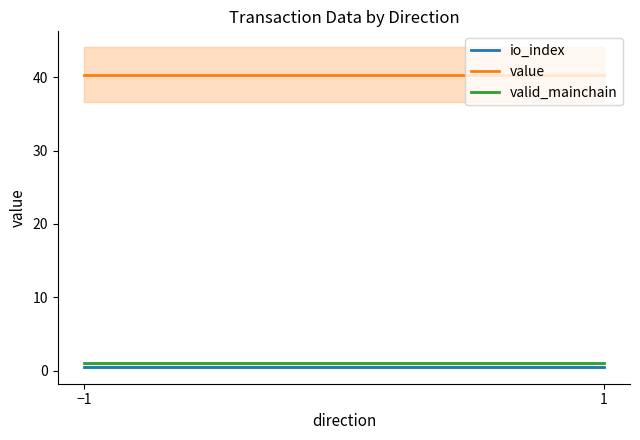

What are all the series names shown in the legend?

io_index, value, valid_mainchain